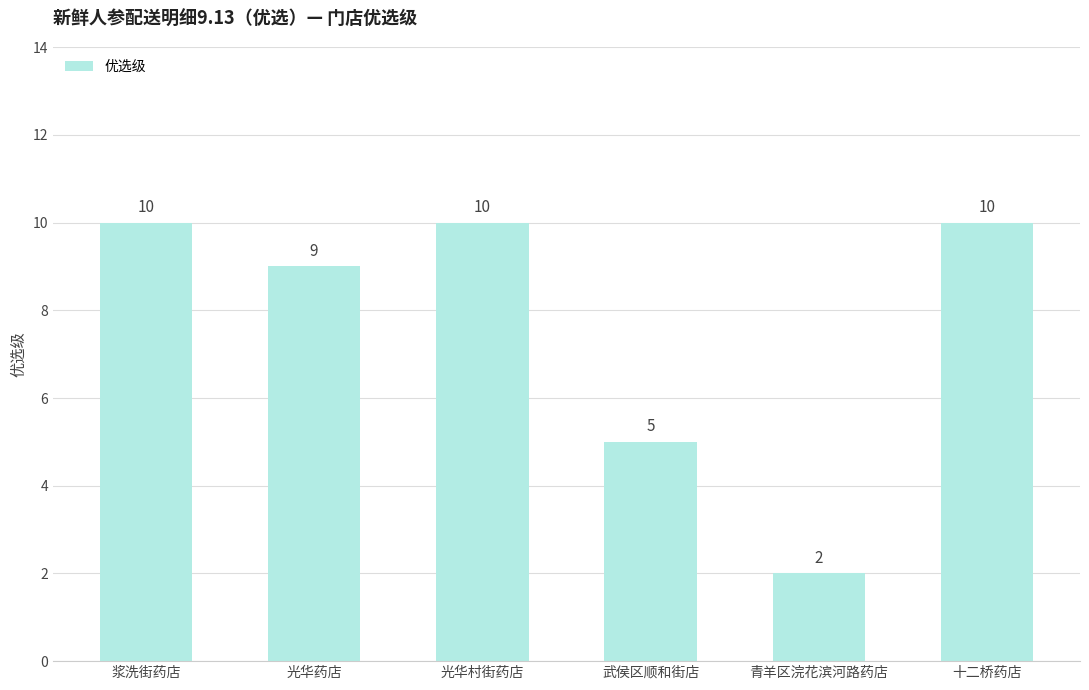

Is it true that the value at 浆洗街药店 is 10?

True